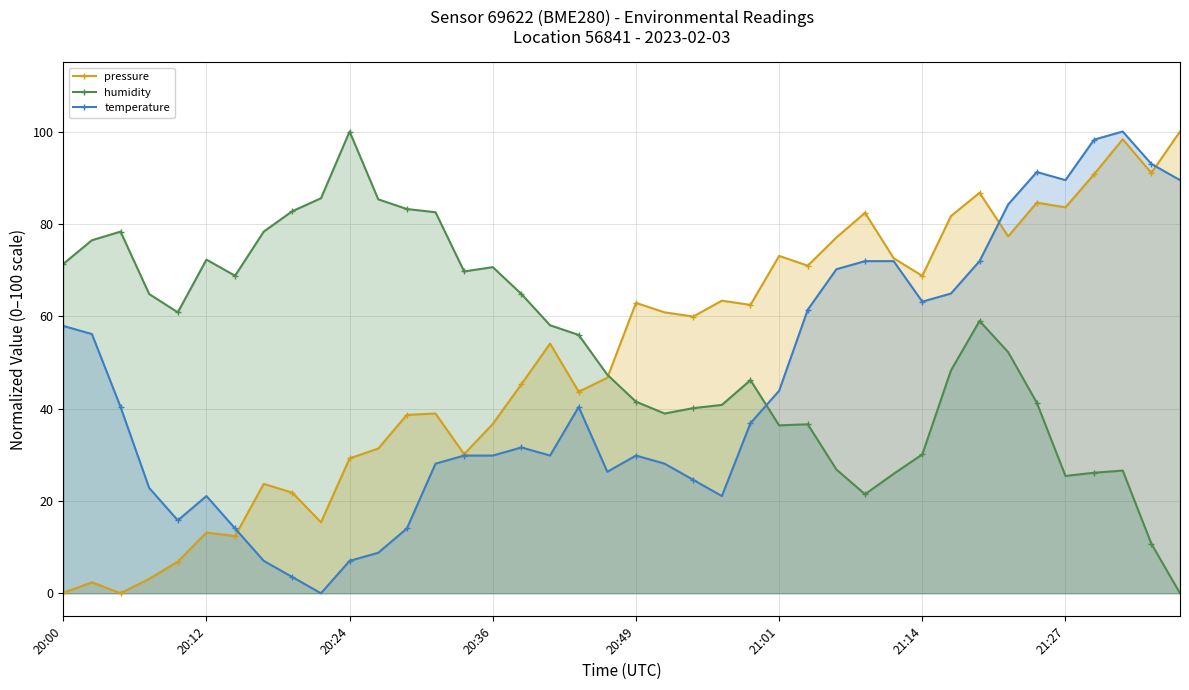

How many lines are shown in the chart?

3